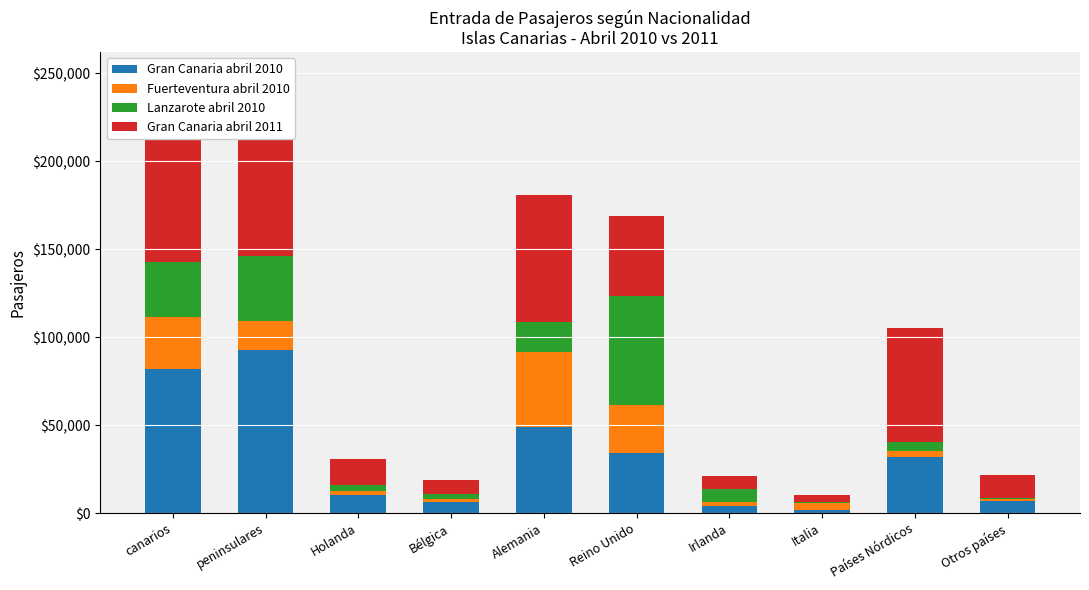

What is the difference between the Fuerteventura abril 2010 values at Holanda and canarios?

26993